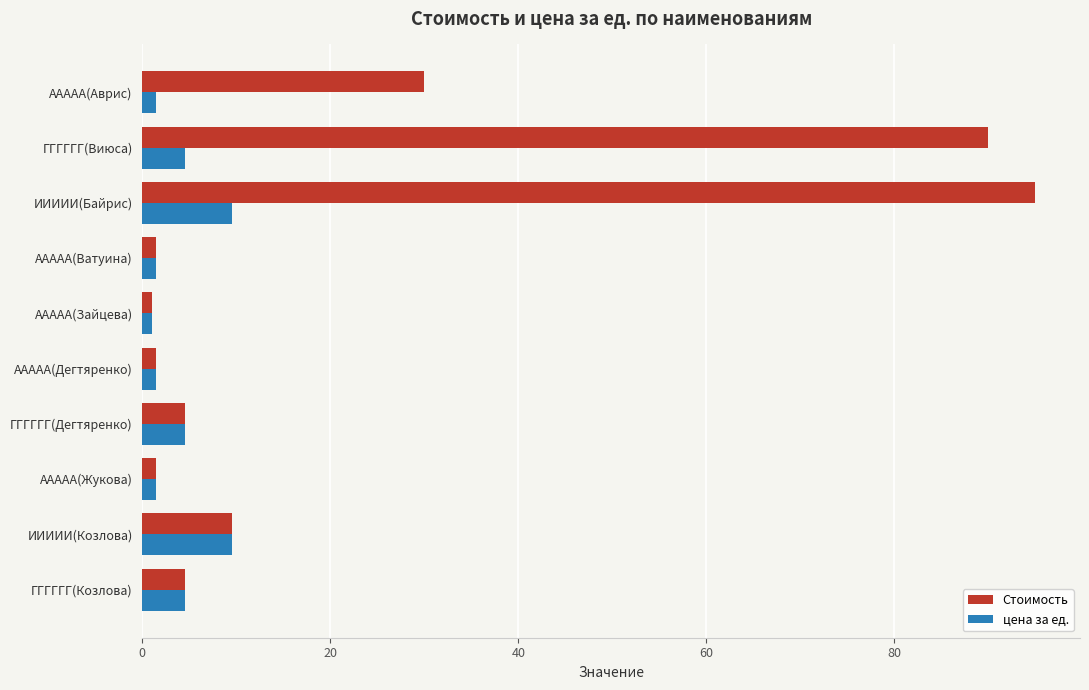

Which series has the largest range (max minus min)?

Стоимость